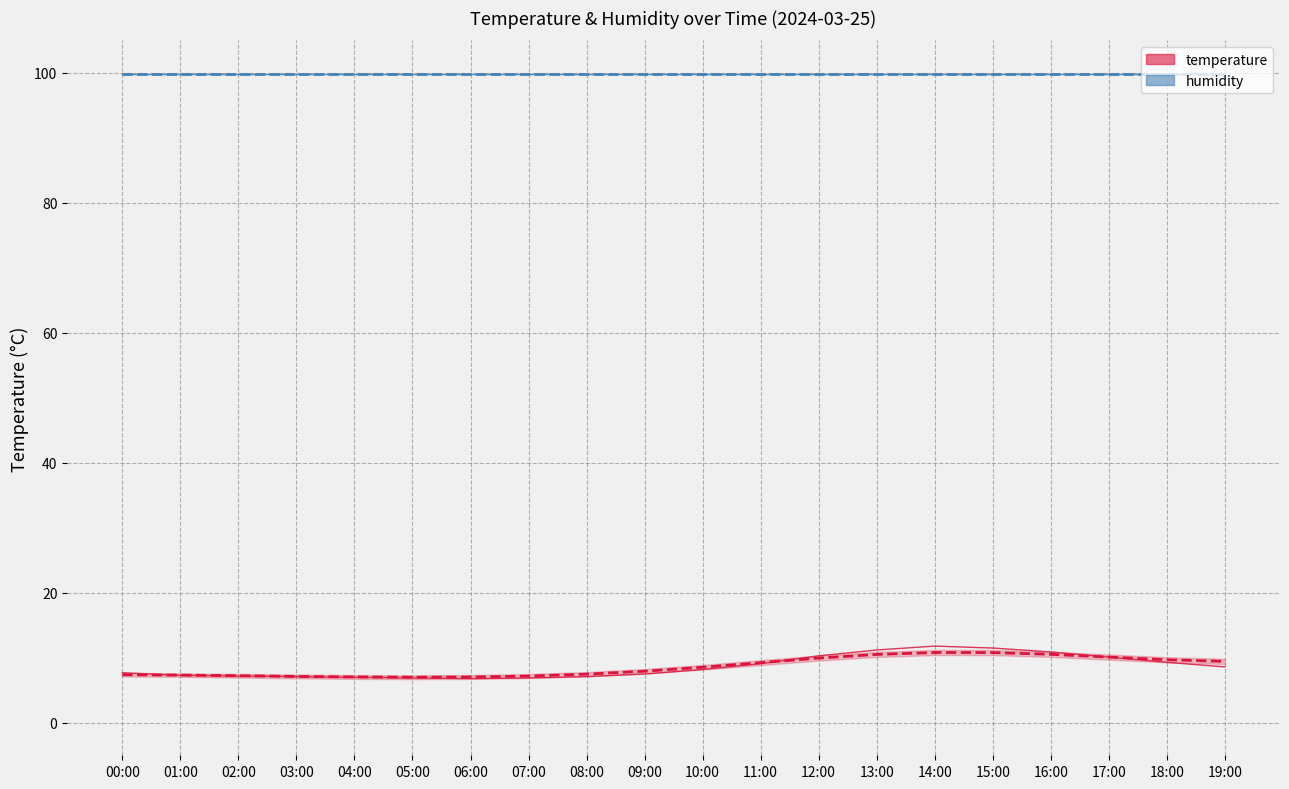

Is this an area chart (filled region under the line)?

No